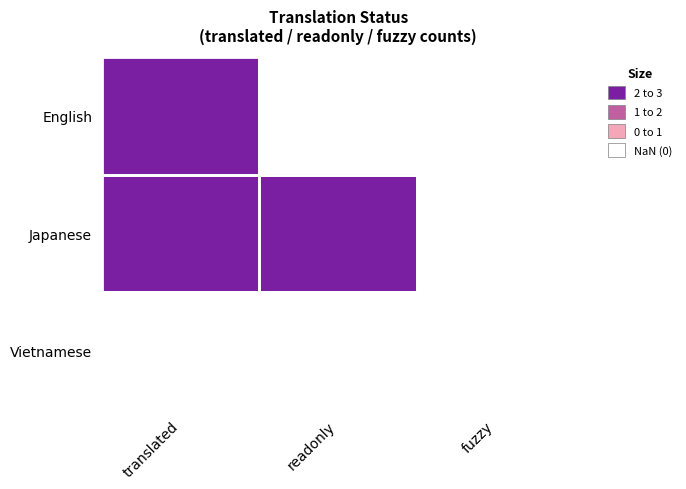

How many data points does each series have?

3